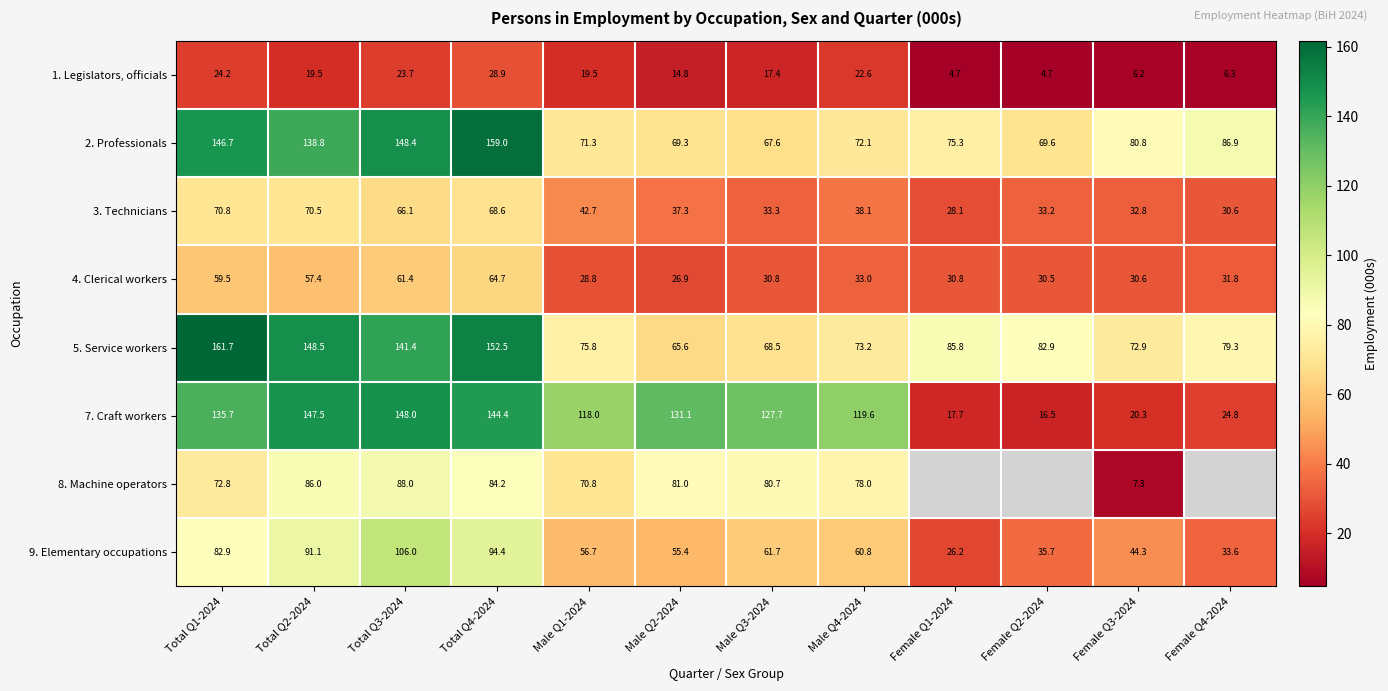

Is the value of 4. Clerical workers at Total Q3-2024 greater than the value of 5. Service workers at Total Q2-2024?

No